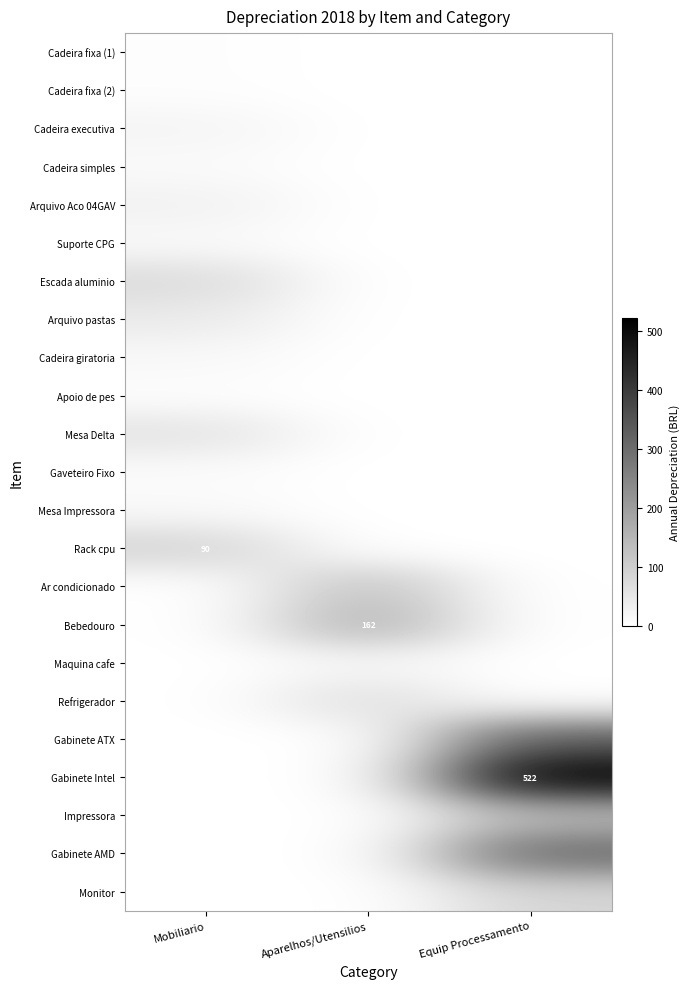

What is the approximate value of Apoio de pes at Mobiliario?

5.4